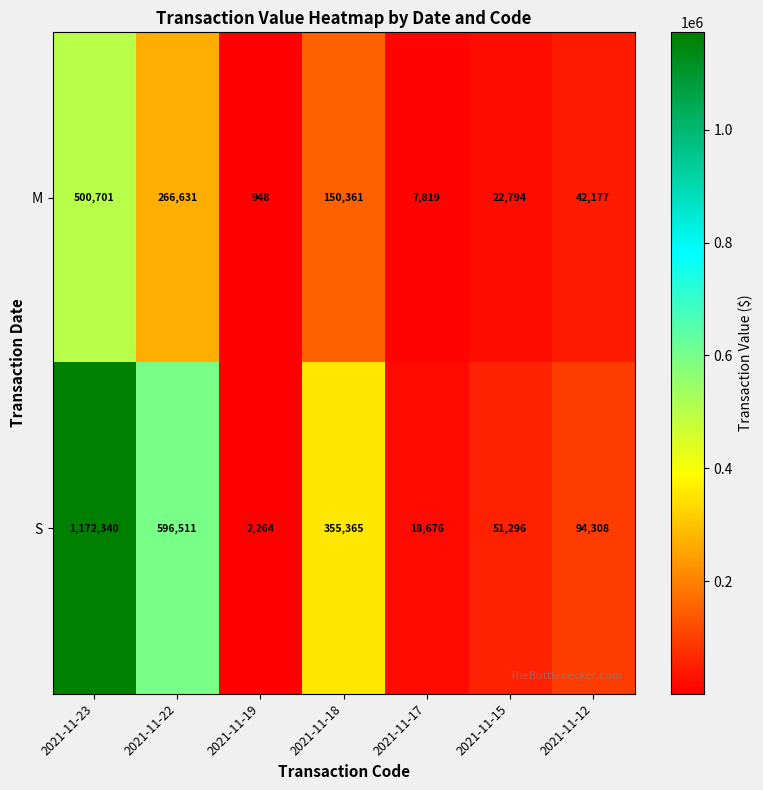

What is the total value across all series at 2021-11-19?

3212